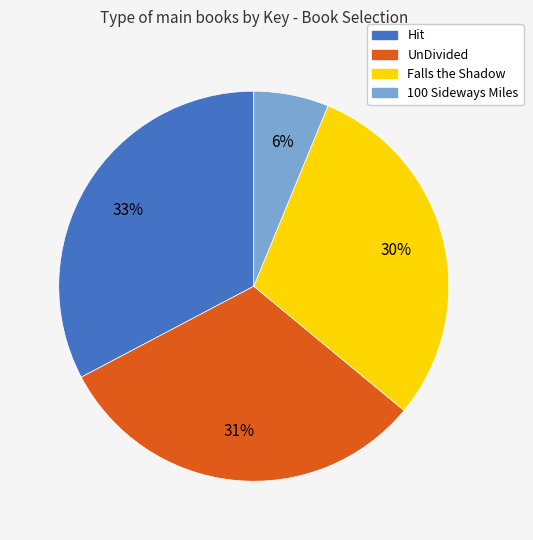

Does Hit account for over 50% of the chart?

No